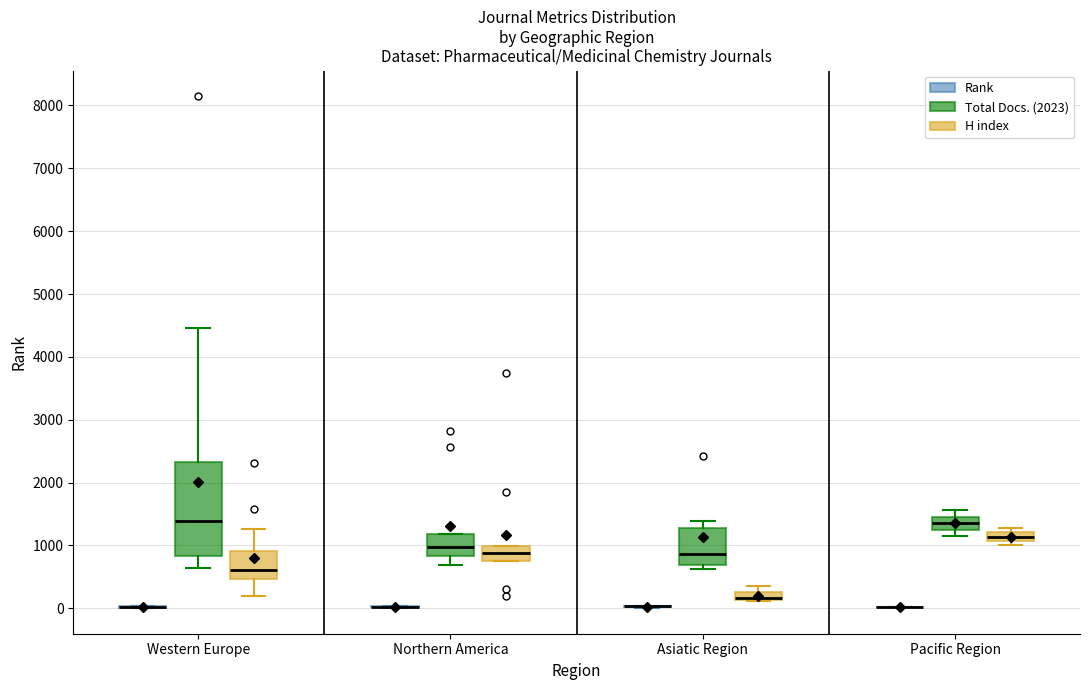

Which box is the tallest, from its lower edge to its upper edge?

Western Europe (Total Docs. (2023))